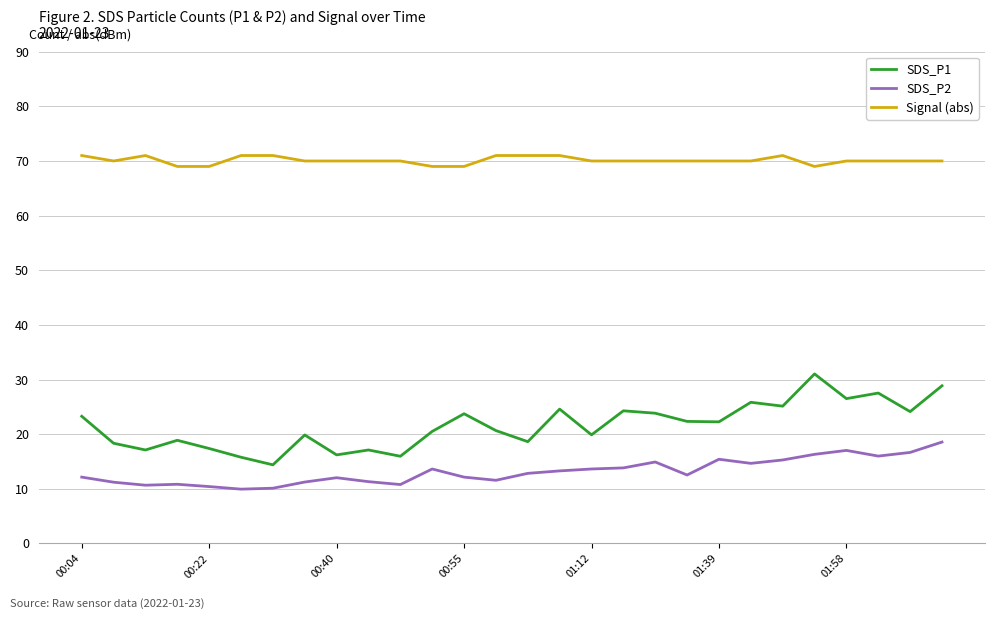

What is the smallest value displayed?

9.9